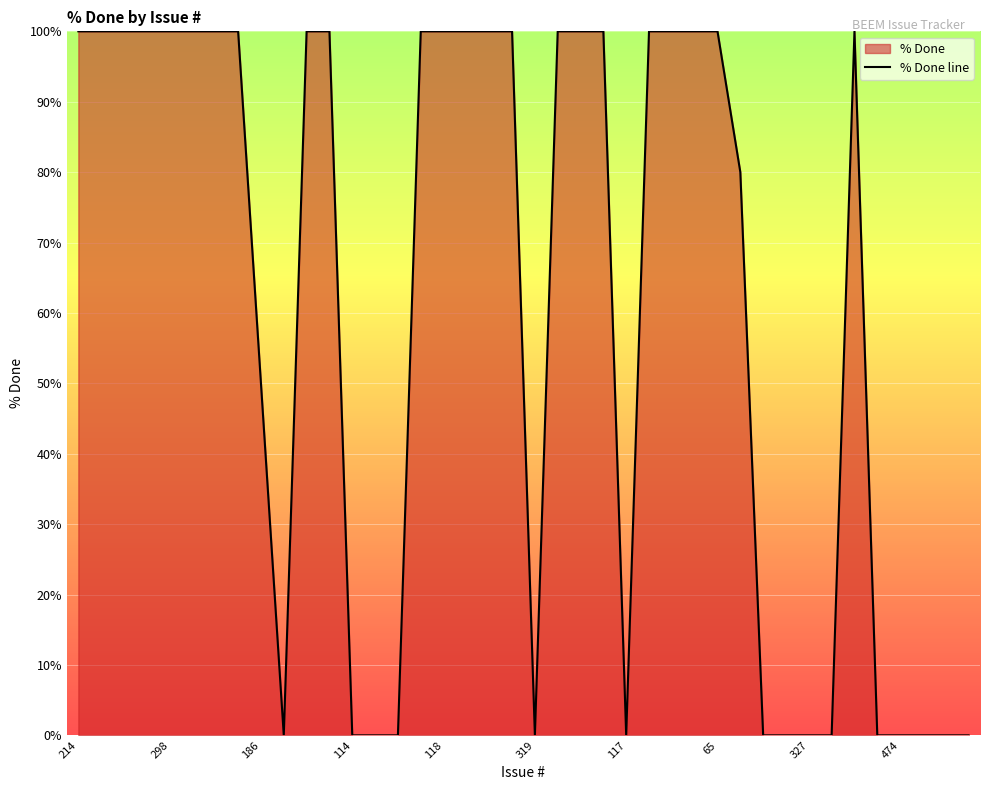

Rank the categories by value from lowest to highest.

101, 114, 116, 115, 319, 117, 123, 171, 327, 97, 469, 474, 437, 127, 128, 186, 47, 214, 345, 188, 134, 298, 215, 208, 202, 70, 57, 112, 118, 113, 322, 289, 279, 245, 197, 132, 81, 53, 65, 145